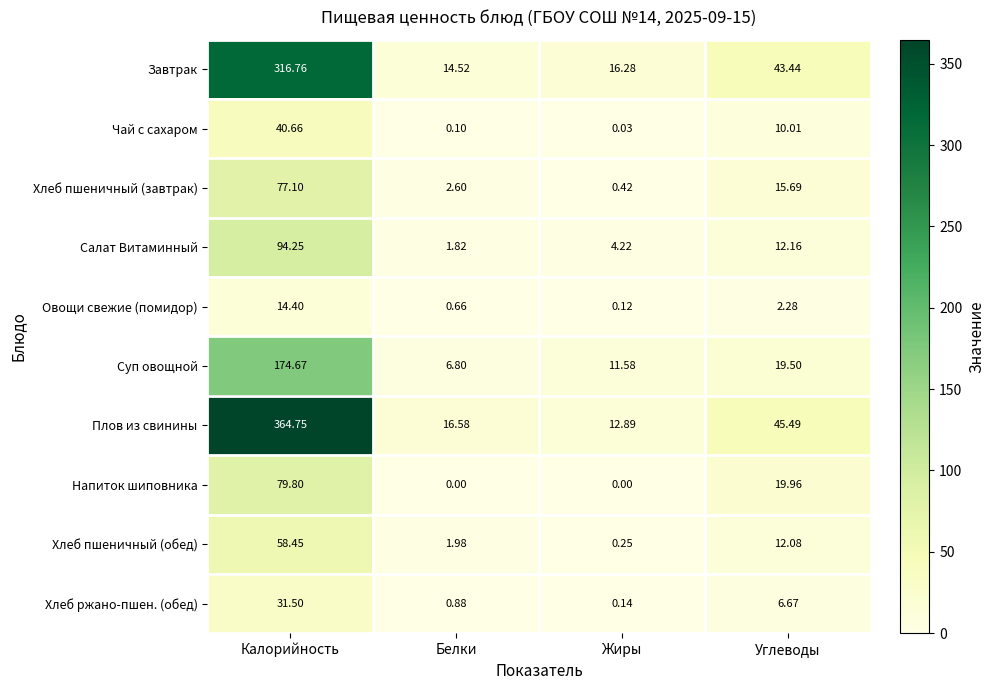

Rank the categories by Хлеб пшеничный (обед) value from highest to lowest.

Калорийность, Углеводы, Белки, Жиры